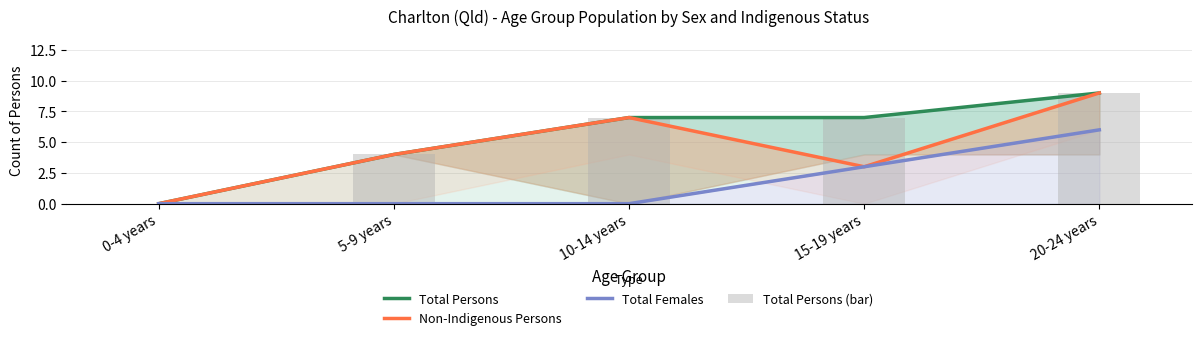

What are all the series names shown in the legend?

Total Persons, Non-Indigenous Persons, Total Females, Total Persons (bar)